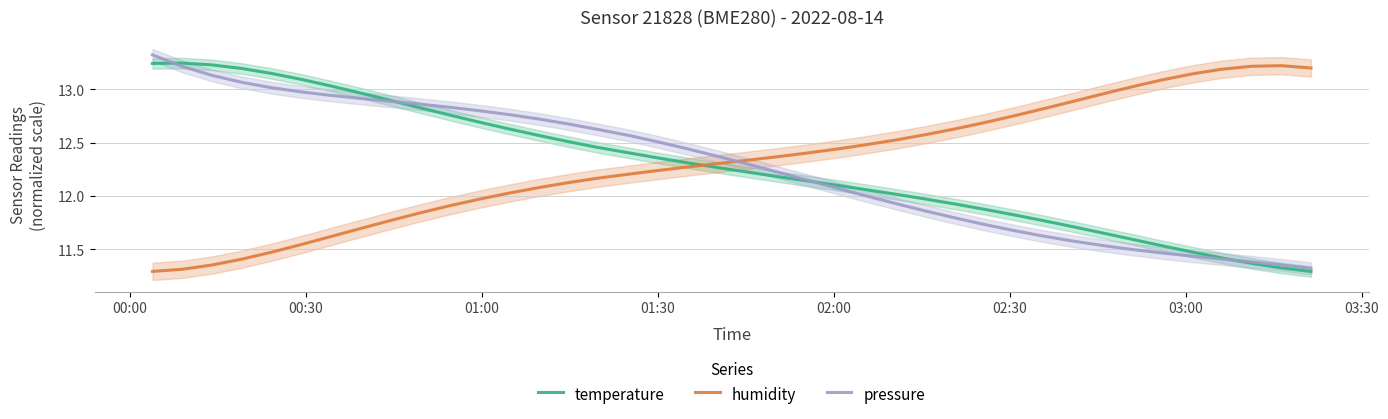

In humidity, how many points are higher than both neighbors (excluding endpoints)?

1